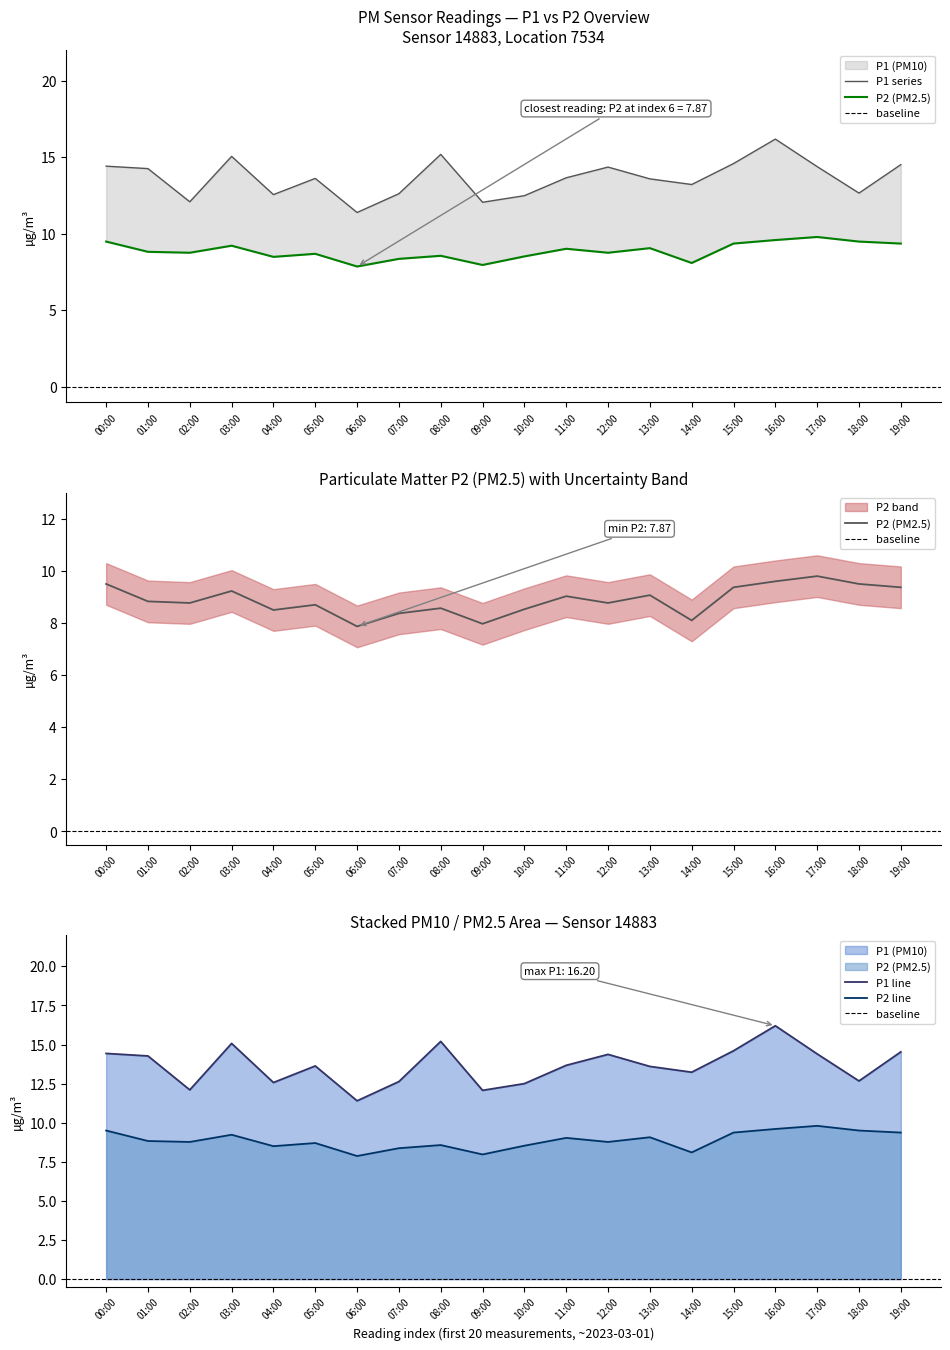

The P2 series shows 6.2 at 13:00. True or false?

False